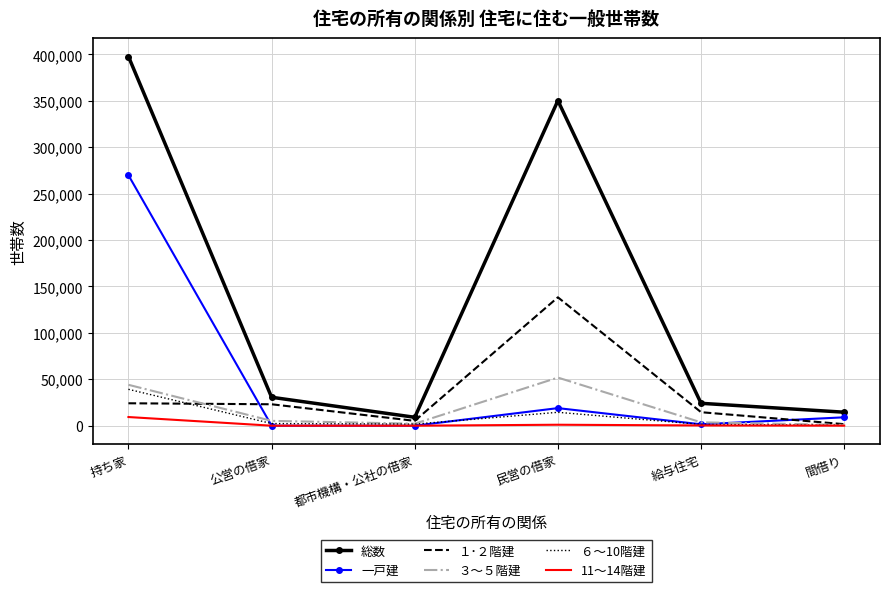

At 持ち家, list the series in order from smallest to largest.

11～14階建, １･２階建, ６～10階建, ３～５階建, 一戸建, 総数